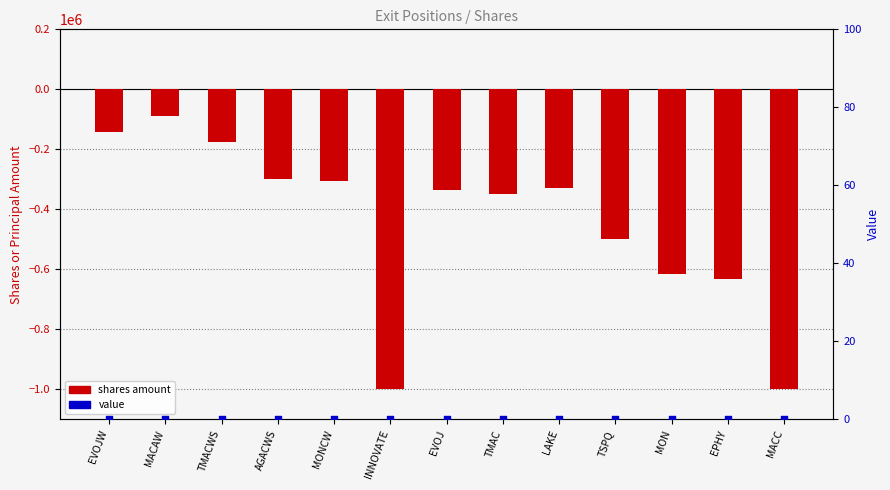

Is the value of shares amount at AGACWS greater than the value of value at TMAC?

No